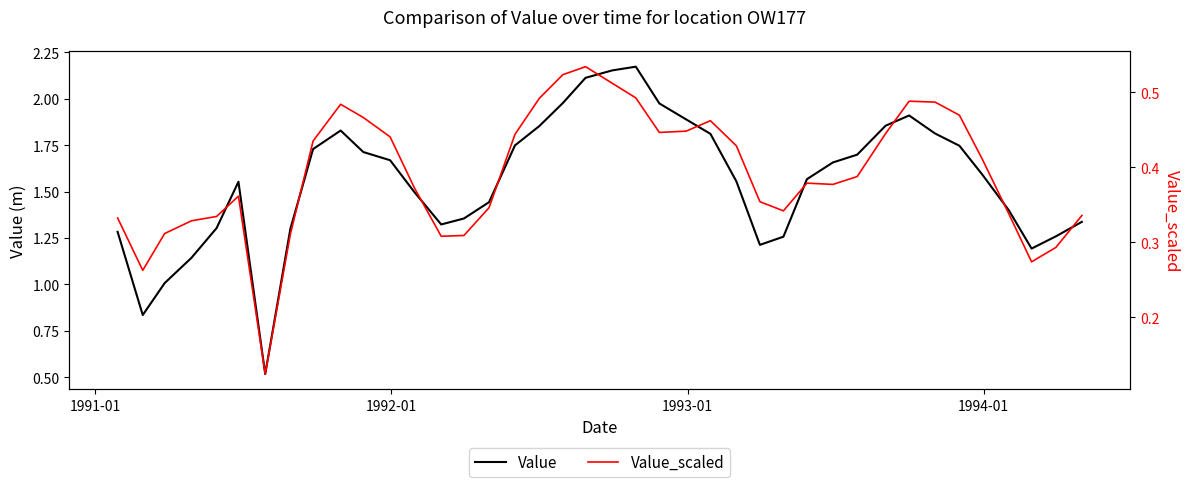

The value of Value_scaled at 1994-01 is 0.5. True or false?

False